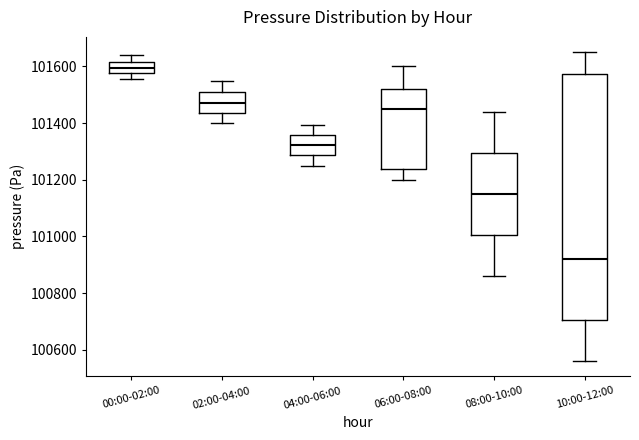

Which box is the tallest, from its lower edge to its upper edge?

10:00-12:00